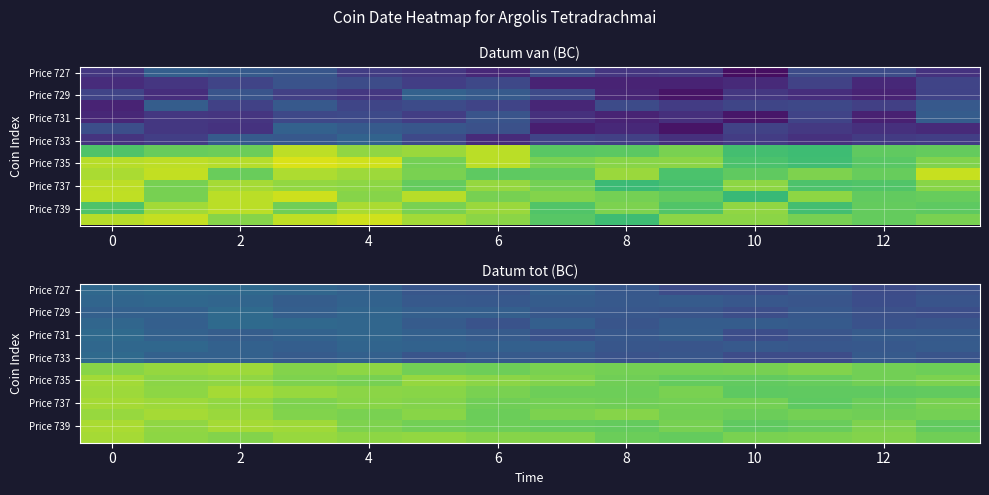

At how many categories does at least one series exceed 0?

14